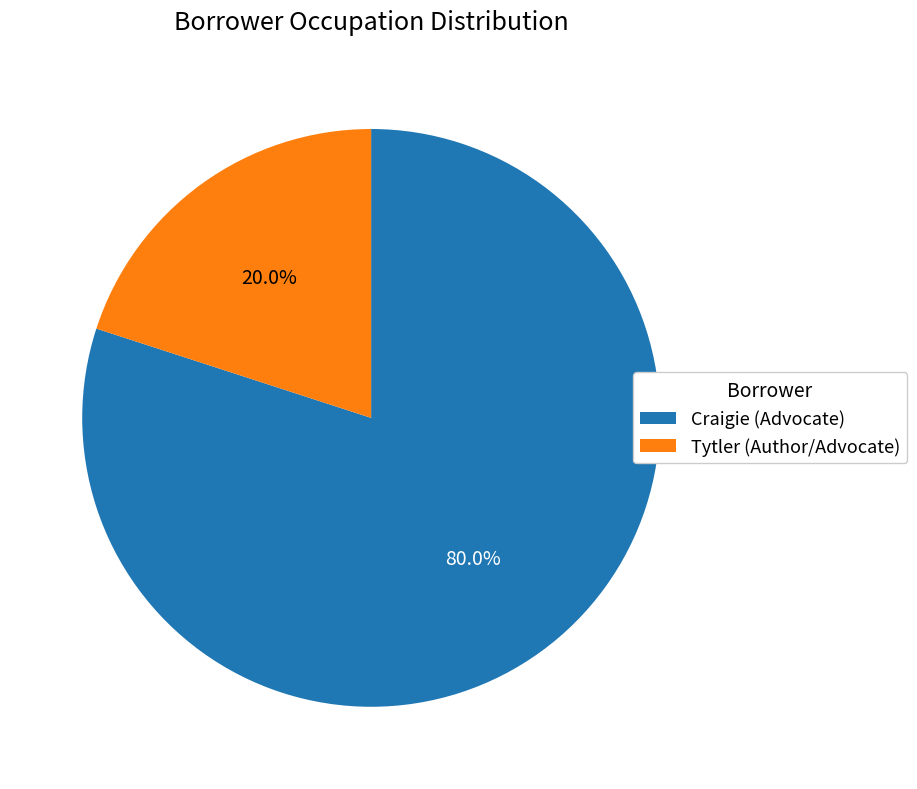

Is the sum of Tytler (Author/Advocate) and Craigie (Advocate) greater than half?

Yes